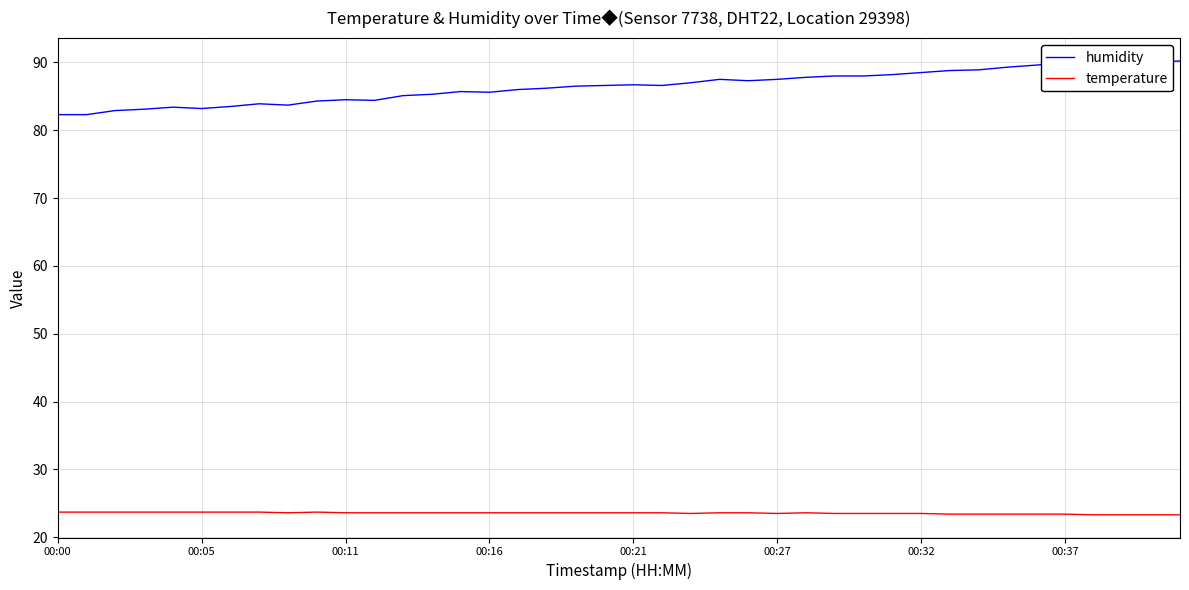

Which series has the largest total across all categories?

humidity